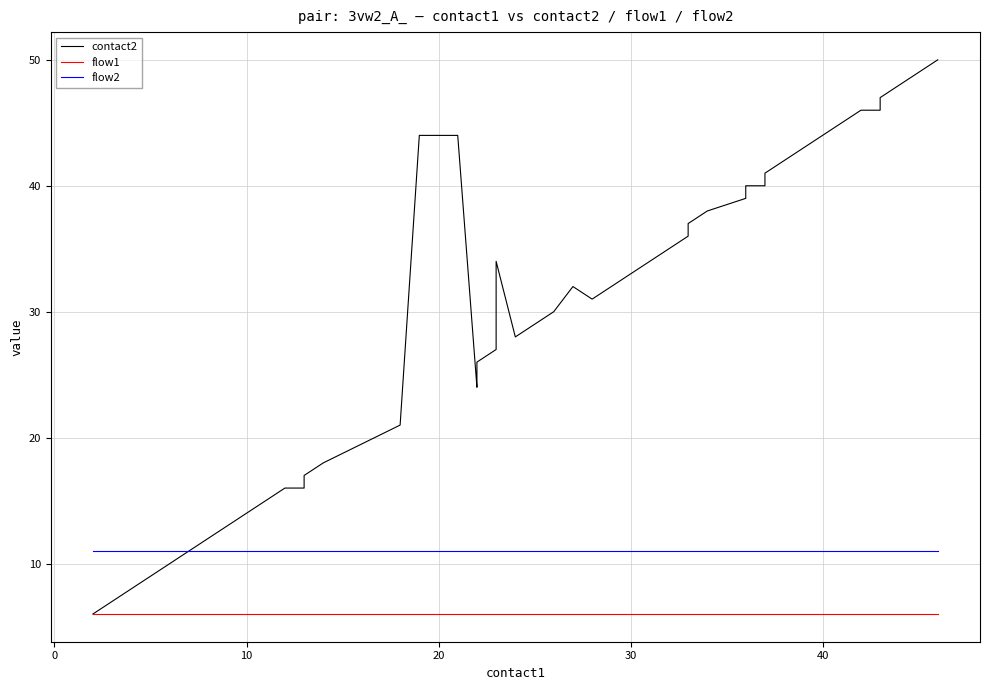

What is the smallest value displayed?

6